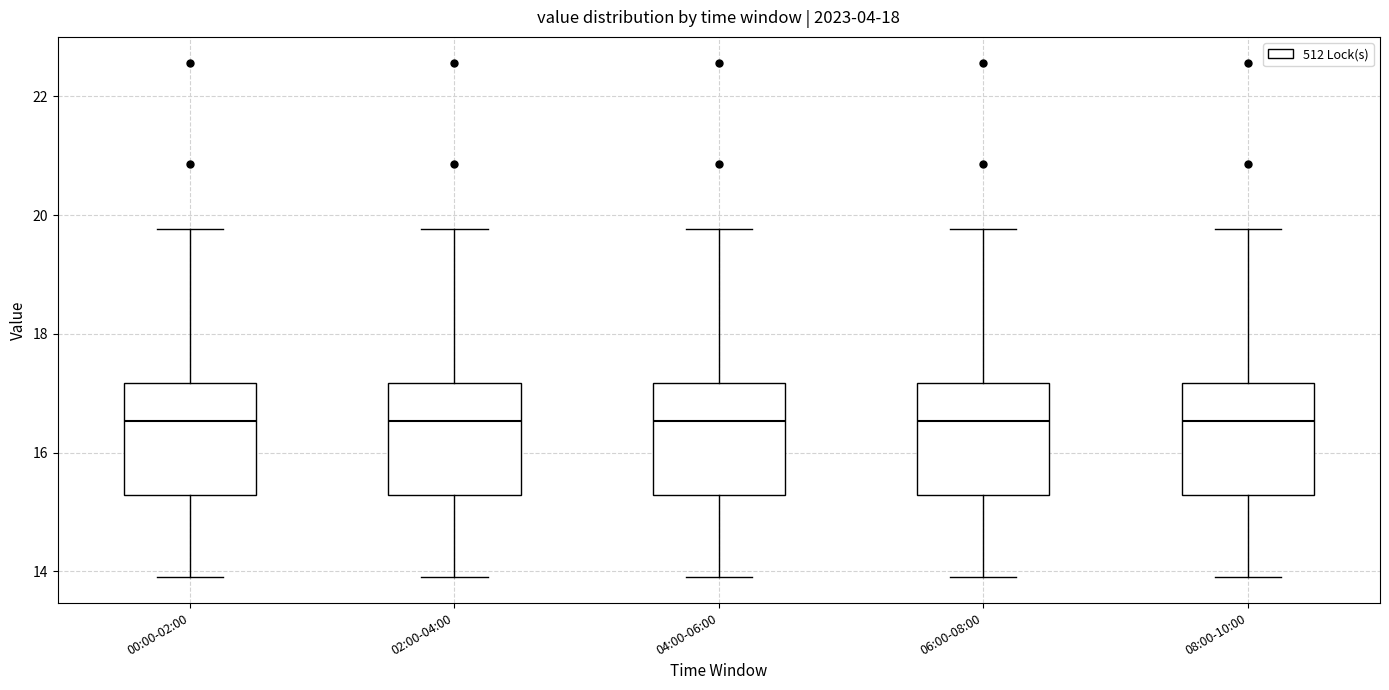

Reading left to right, read every box against the y-axis: the position of its median line, the range the box covers, and the ends of its whiskers. The values are not printed on the chart, so give them approximately, as read against the axis.

00:00-02:00: median 16.6, box 15.2 to 17.2, whiskers 14.0 to 19.8
02:00-04:00: median 16.6, box 15.2 to 17.2, whiskers 14.0 to 19.8
04:00-06:00: median 16.6, box 15.2 to 17.2, whiskers 14.0 to 19.8
06:00-08:00: median 16.6, box 15.2 to 17.2, whiskers 14.0 to 19.8
08:00-10:00: median 16.6, box 15.2 to 17.2, whiskers 14.0 to 19.8